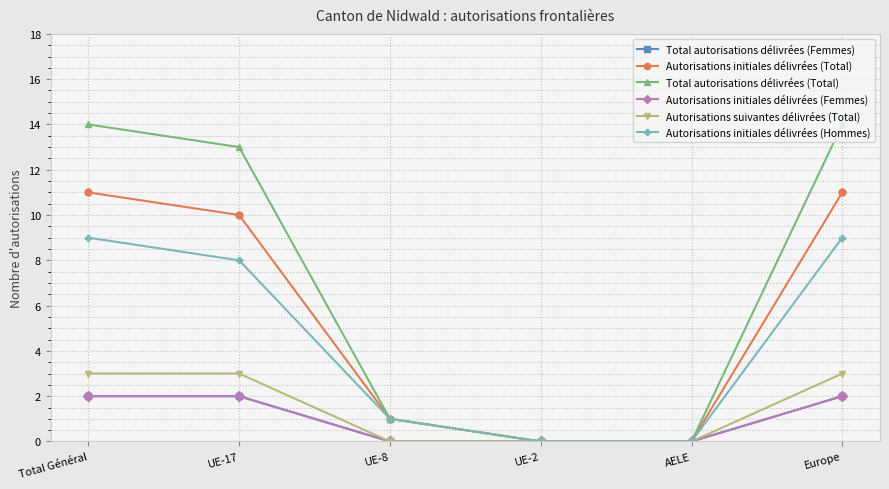

Rank the series by their maximum value, from lowest to highest.

Total autorisations délivrées (Femmes), Autorisations initiales délivrées (Femmes), Autorisations suivantes délivrées (Total), Autorisations initiales délivrées (Hommes), Autorisations initiales délivrées (Total), Total autorisations délivrées (Total)